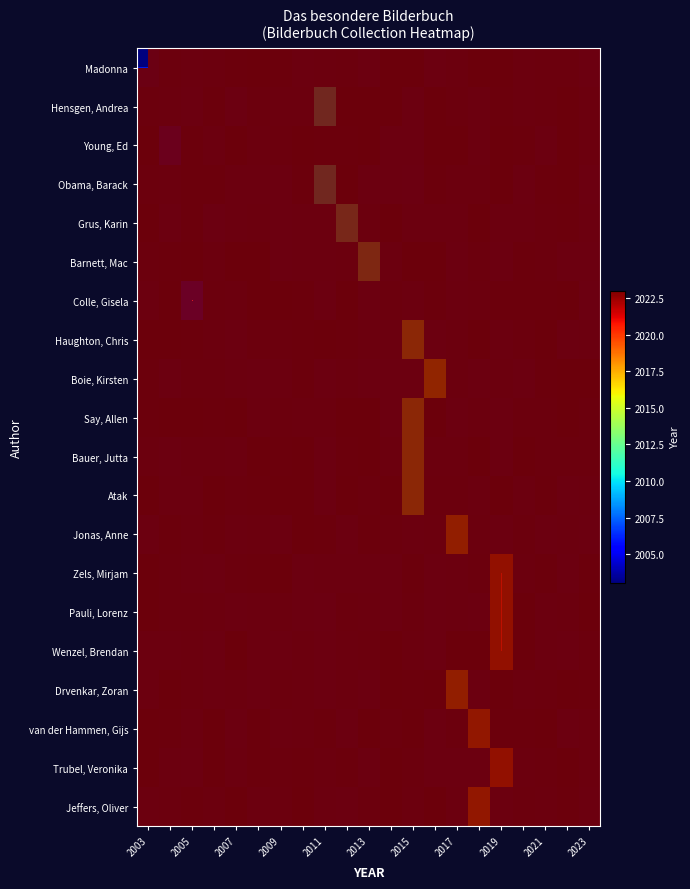

At which category is the sum across all series the highest?

17